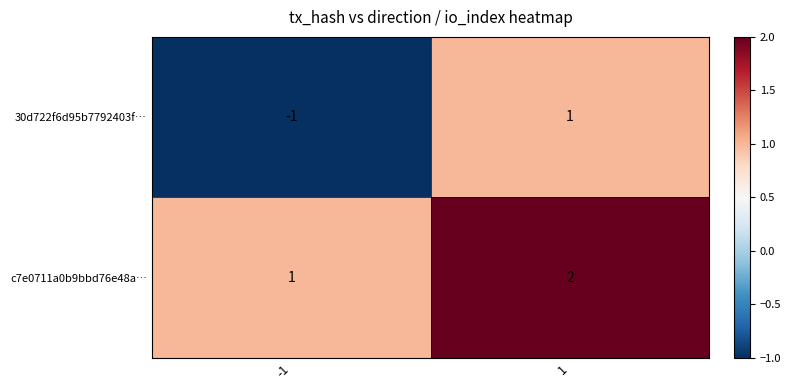

What is the difference between the highest and lowest values at -1?

2